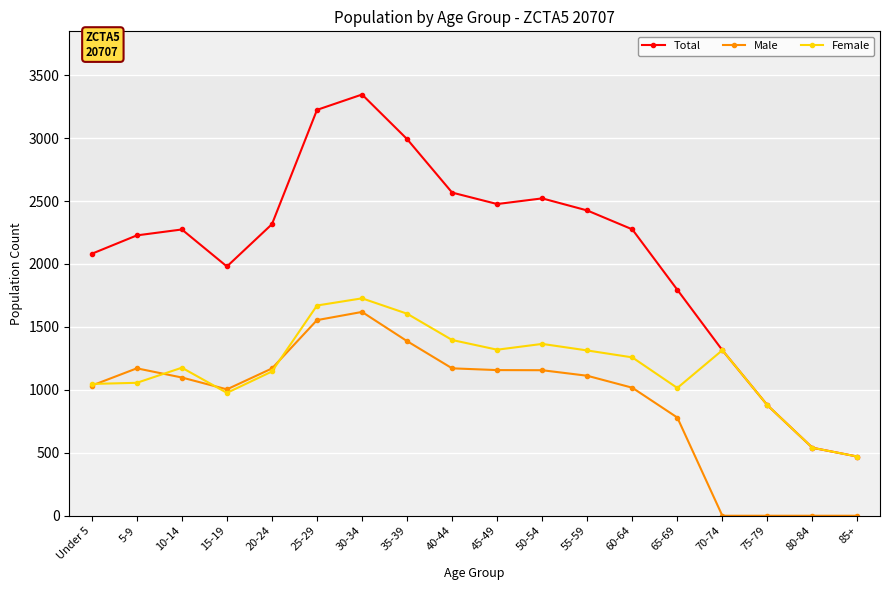

What is the maximum value shown in the chart?

3346